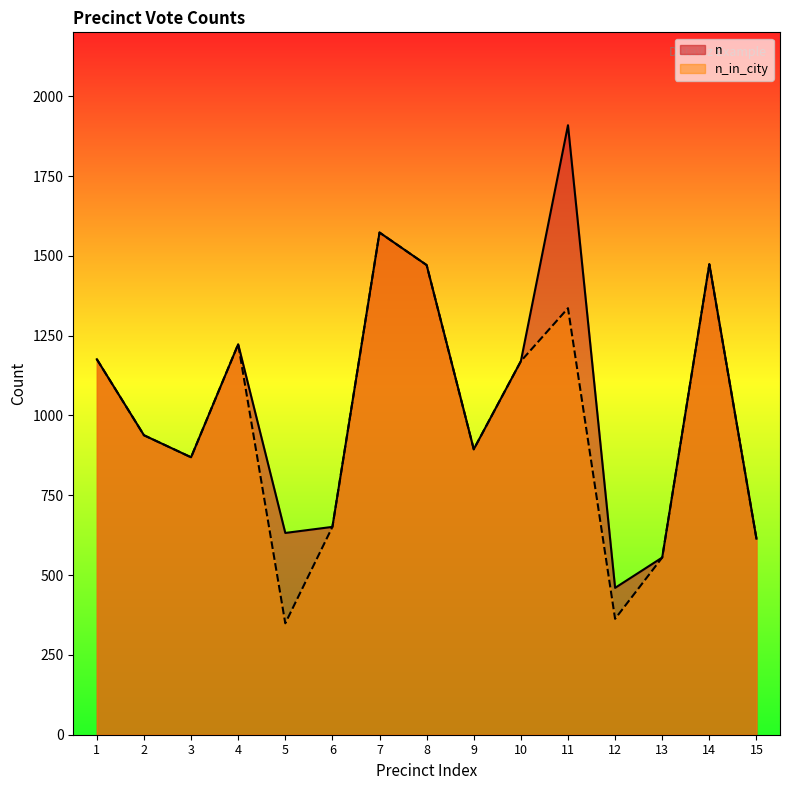

At which label does n_in_city reach its peak?

7